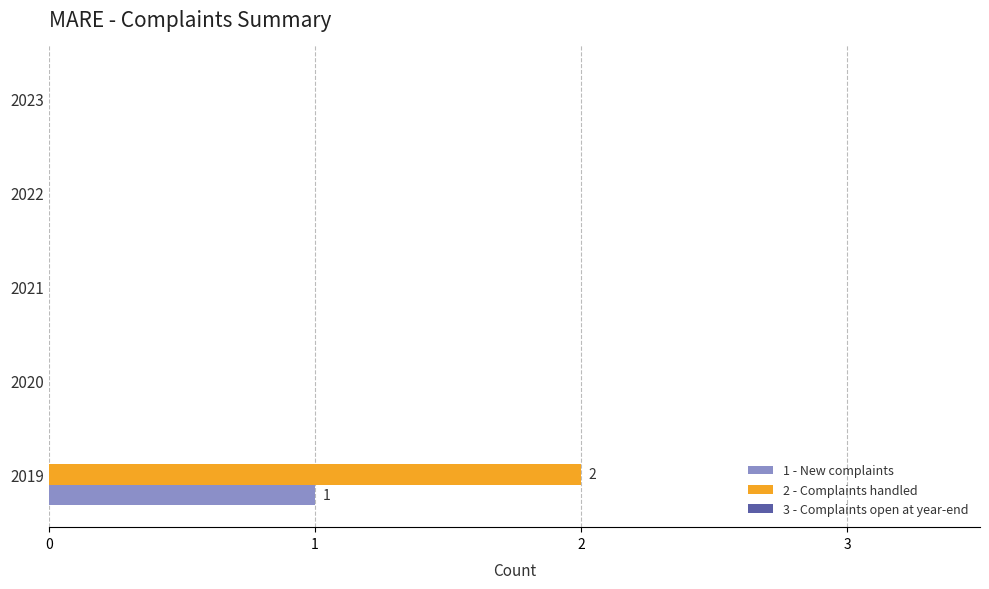

Is it true that 1 - New complaints equals 2 at 2019?

False